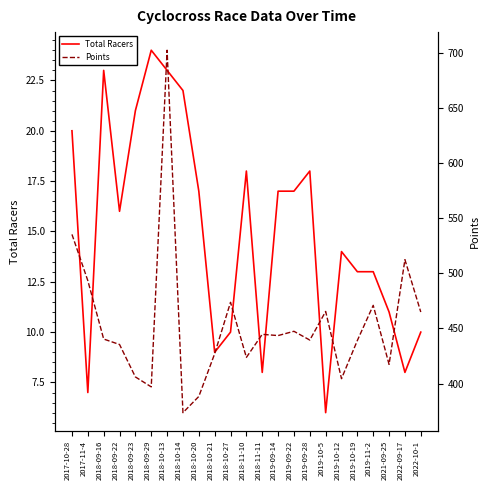

Which category has the lowest value in the Total Racers series?

2019-10-5